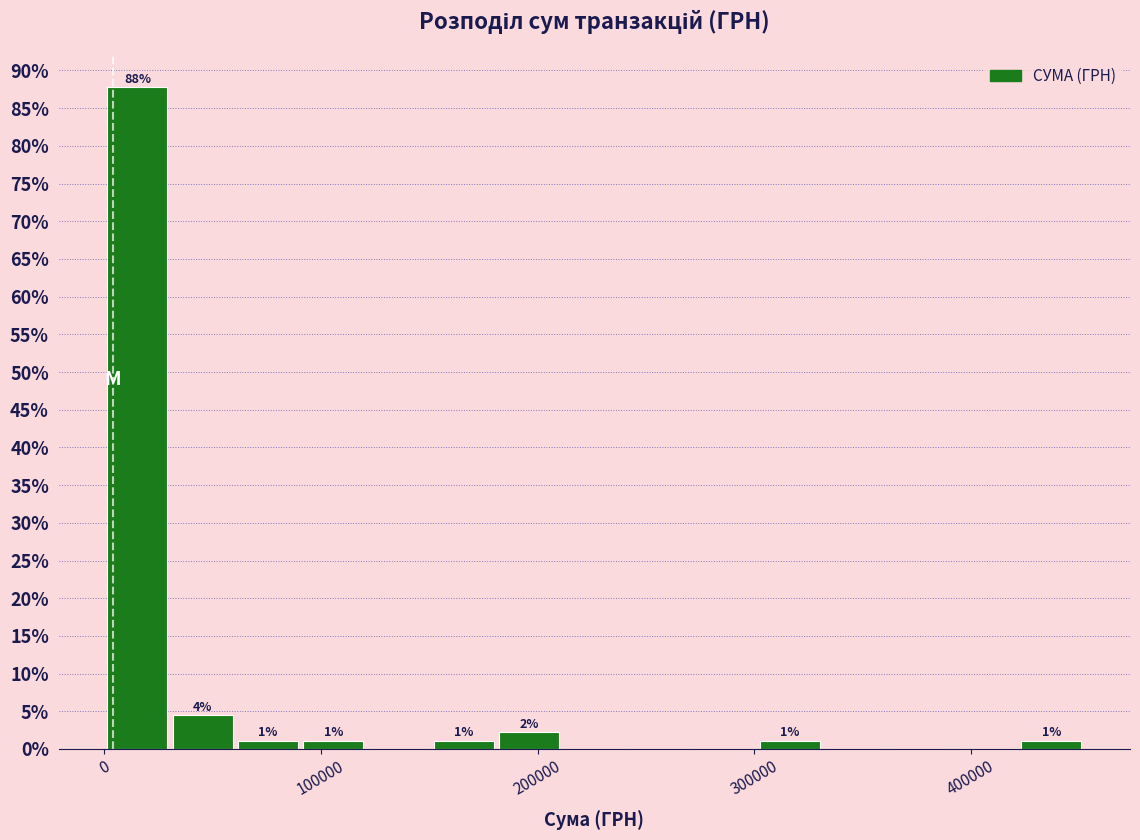

Read against the x-axis, roughly where is the centre of the tallest bar?

20000